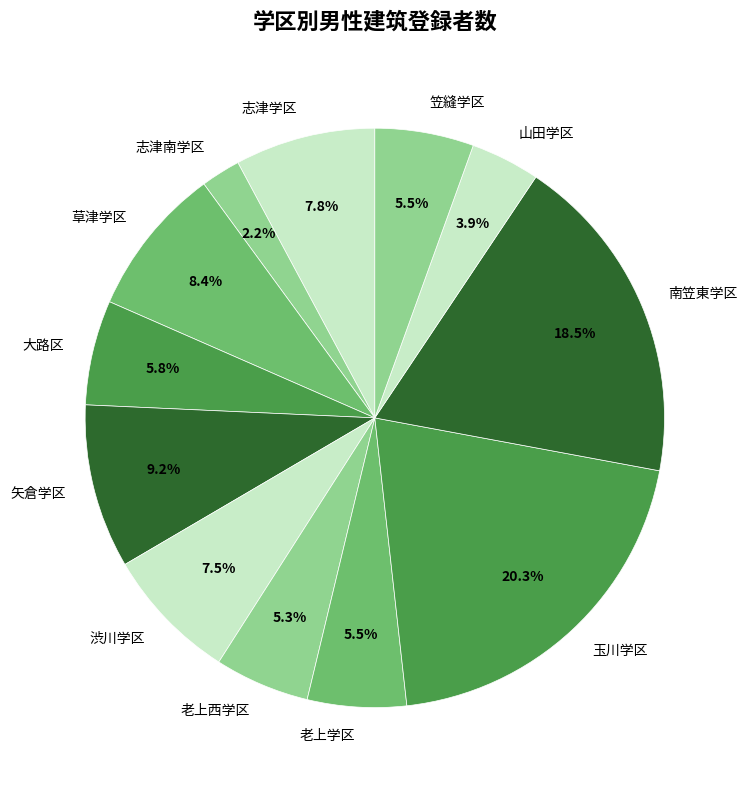

True or false: 草津学区 accounts for 8% of the total.

True